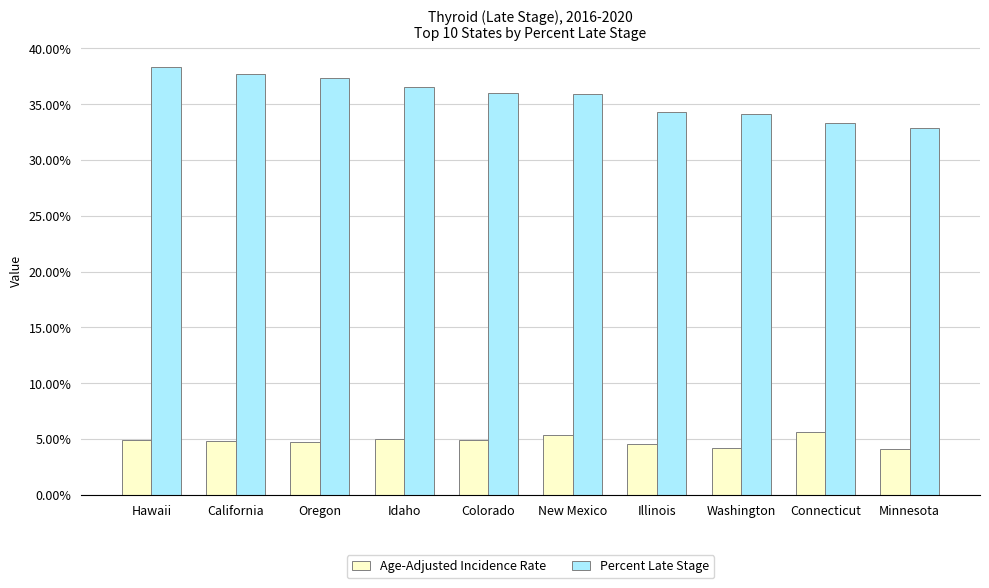

The Percent Late Stage series shows 37.7 at California. True or false?

True